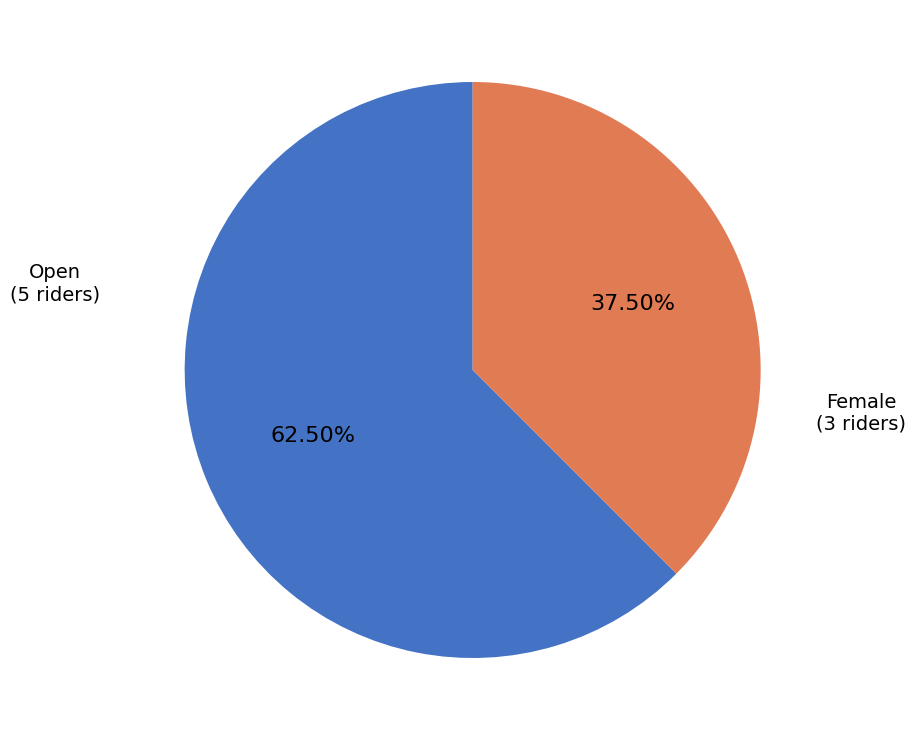

Is there any slice that represents more than half of the pie?

Yes